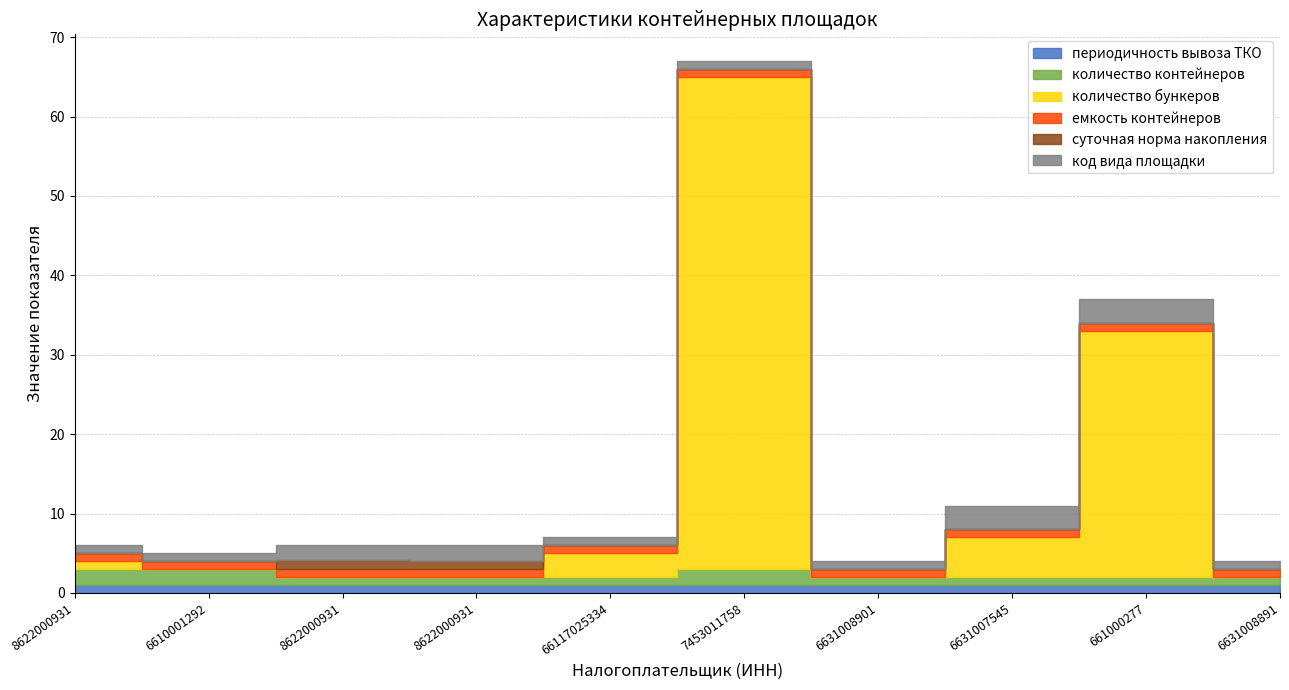

What is the value of the емкость контейнеров point at the 4th from the left?

1.0